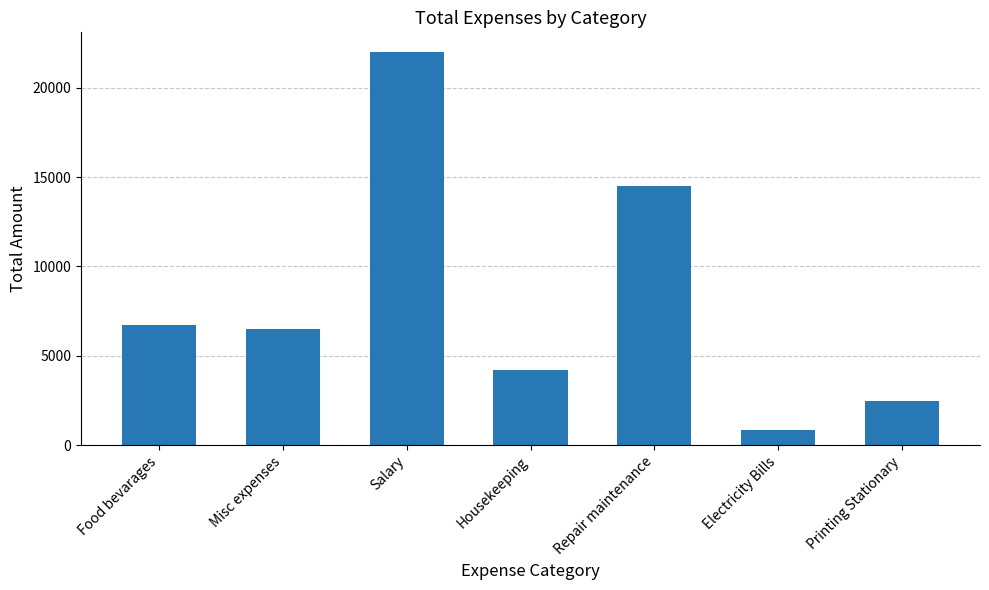

What position from the right is Printing Stationary?

1